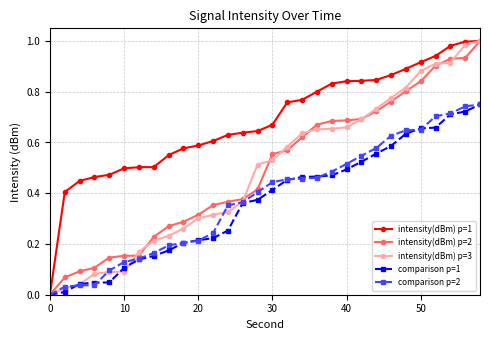

What is the maximum value for comparison p=2?

0.8